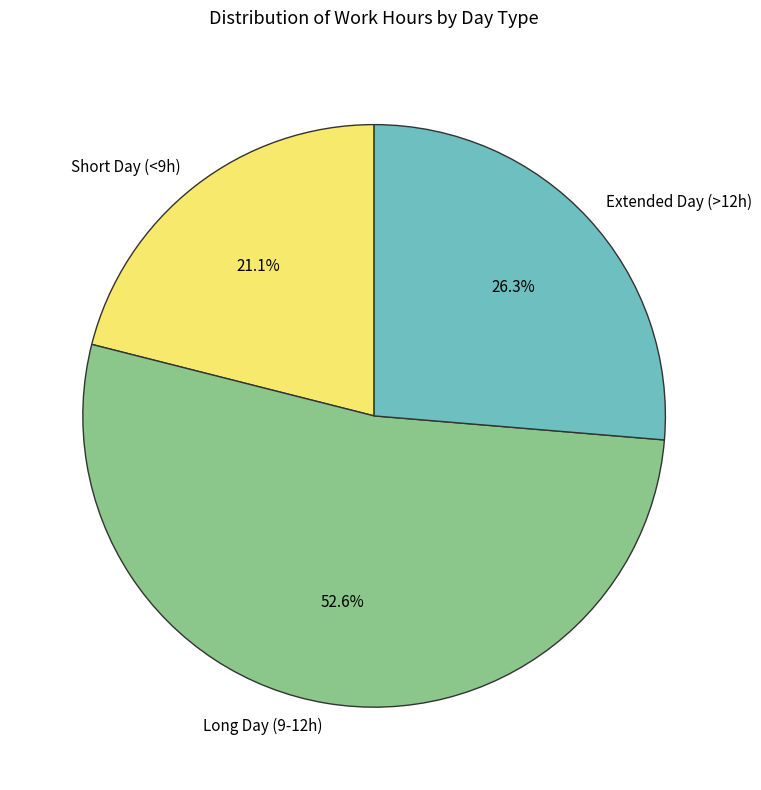

How many segments does this pie chart have?

3